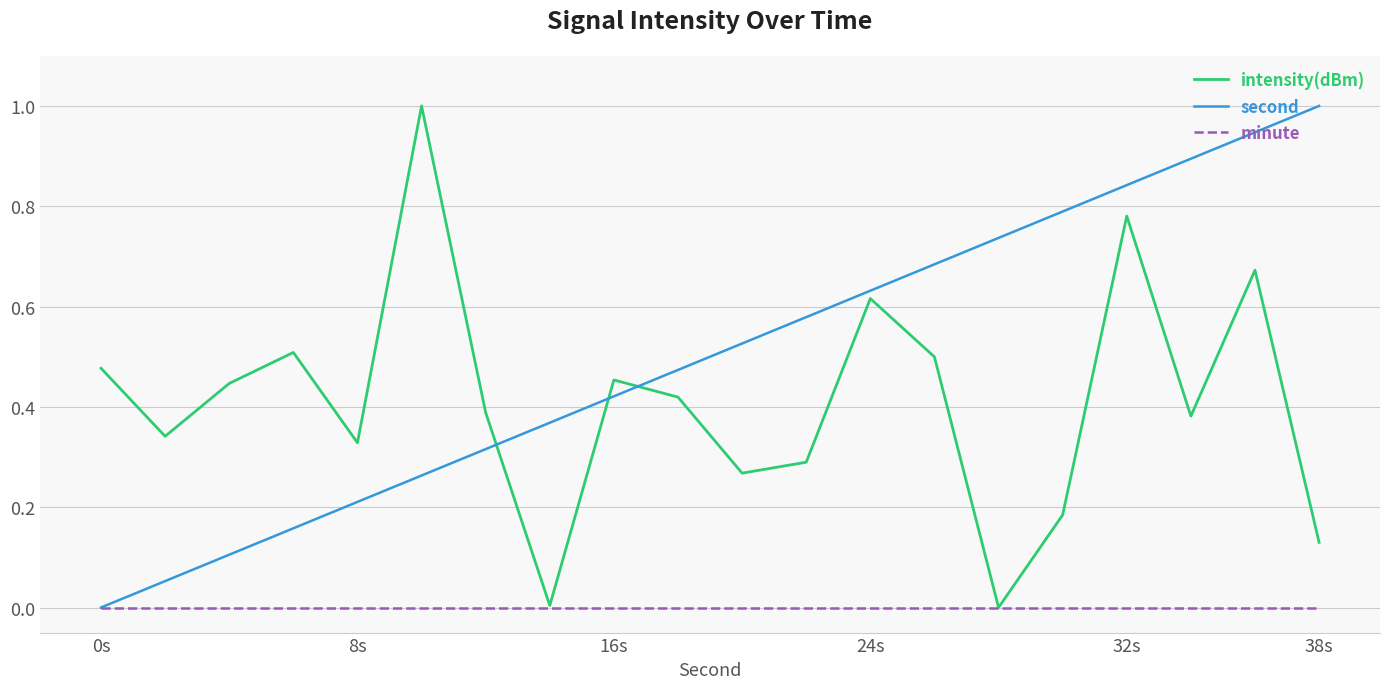

After their last crossing, which series has the higher values: intensity(dBm) or second?

second